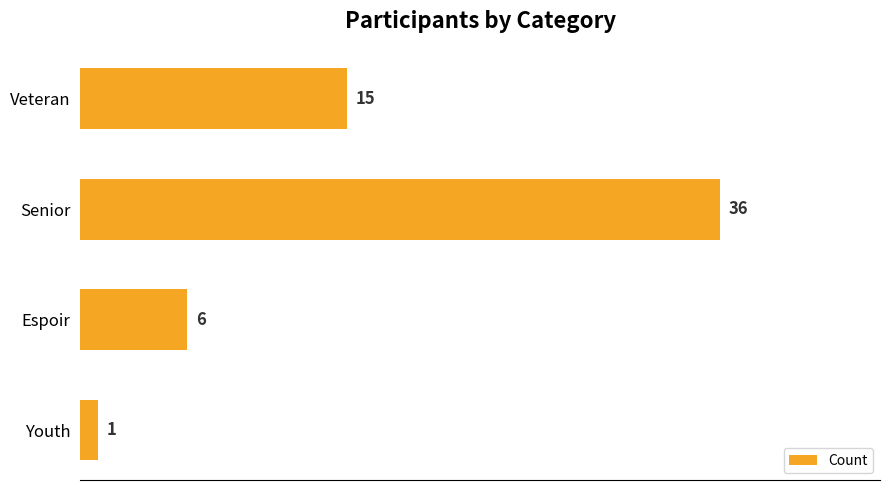

The chart shows a value of 8 at Veteran. True or false?

False